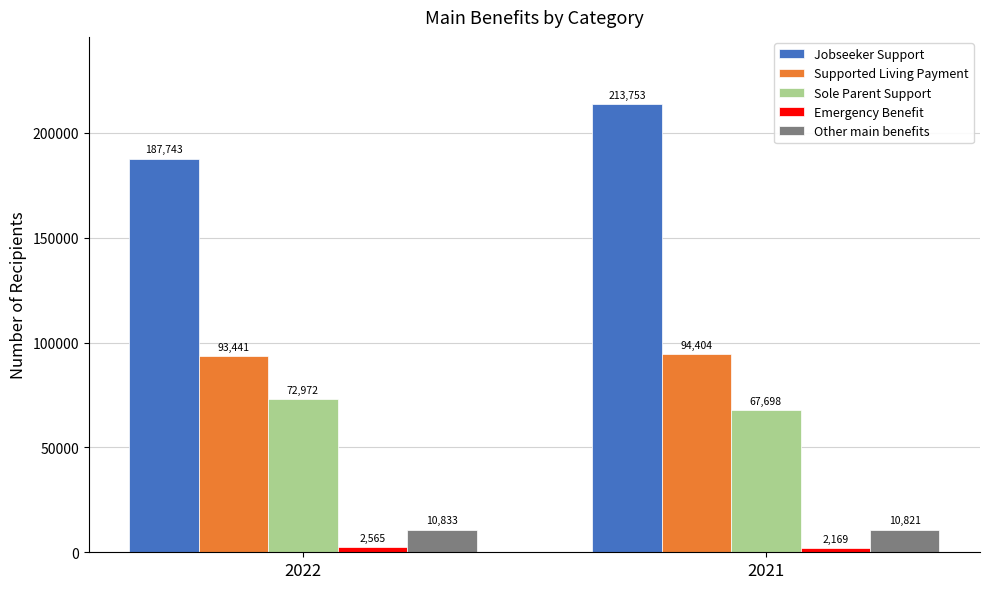

Reading left to right, extract all data points from this chart.

Jobseeker Support: 187743	213753
Supported Living Payment: 93441	94404
Sole Parent Support: 72972	67698
Emergency Benefit: 2565	2169
Other main benefits: 10833	10821